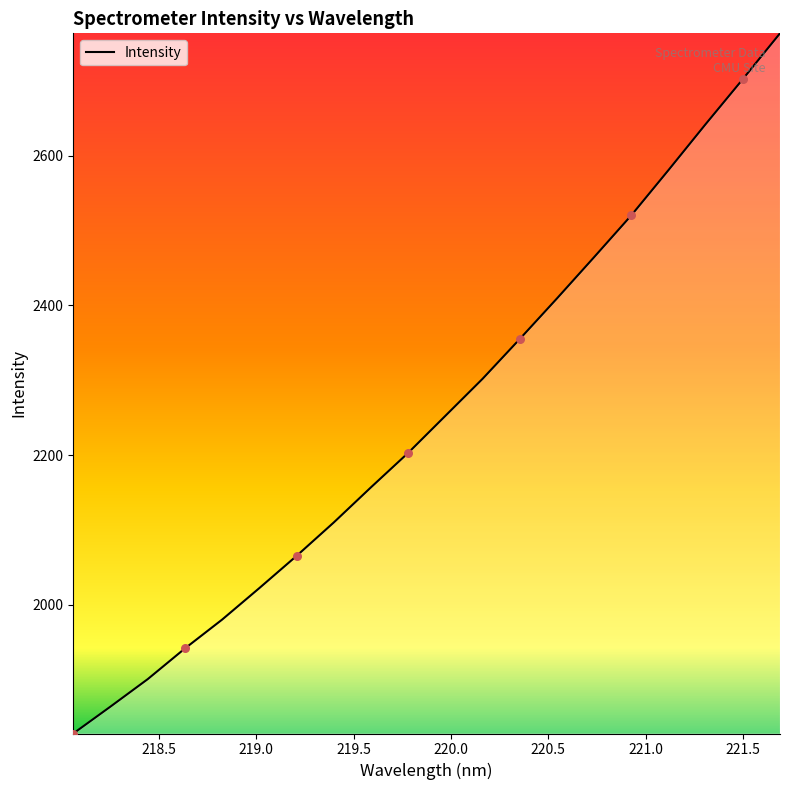

What is the maximum value shown in the chart?

2763.3